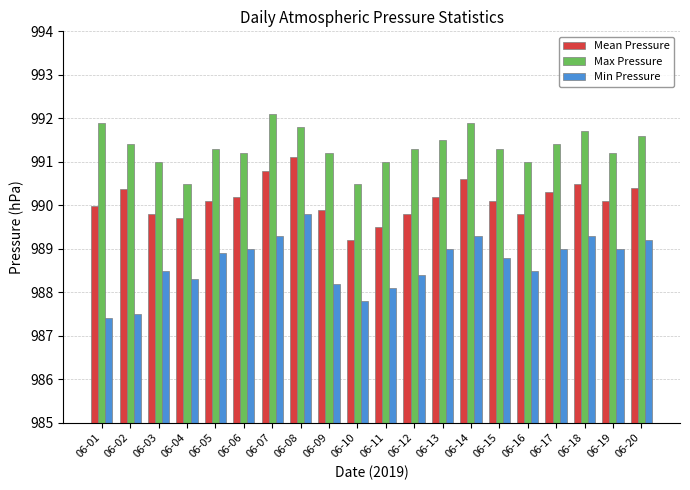

At how many categories does at least one series exceed 987?

20